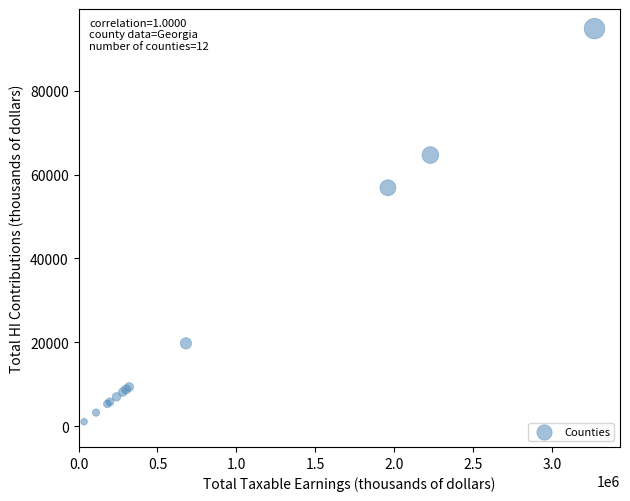

What Y value in the scatter plot is closest to 47917?

56851